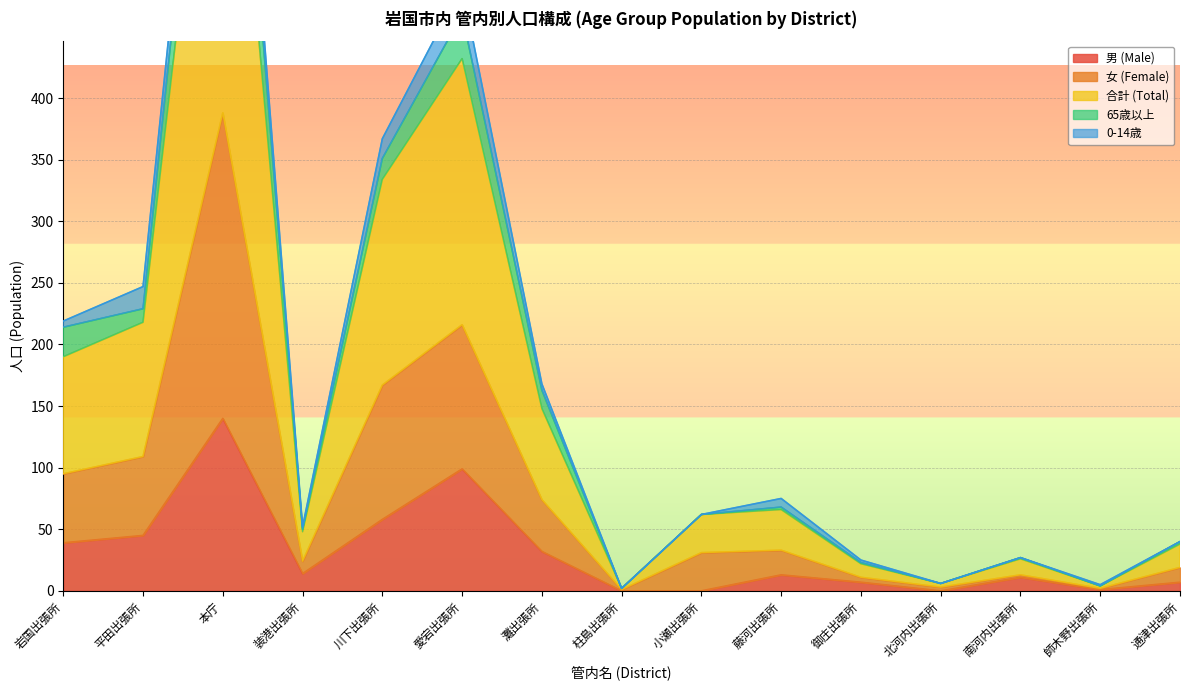

Rank the categories by 合計 (Total) value from highest to lowest.

本庁, 愛宕出張所, 川下出張所, 平田出張所, 岩国出張所, 灘出張所, 藤河出張所, 小瀬出張所, 装港出張所, 通津出張所, 南河内出張所, 御庄出張所, 北河内出張所, 師木野出張所, 柱島出張所